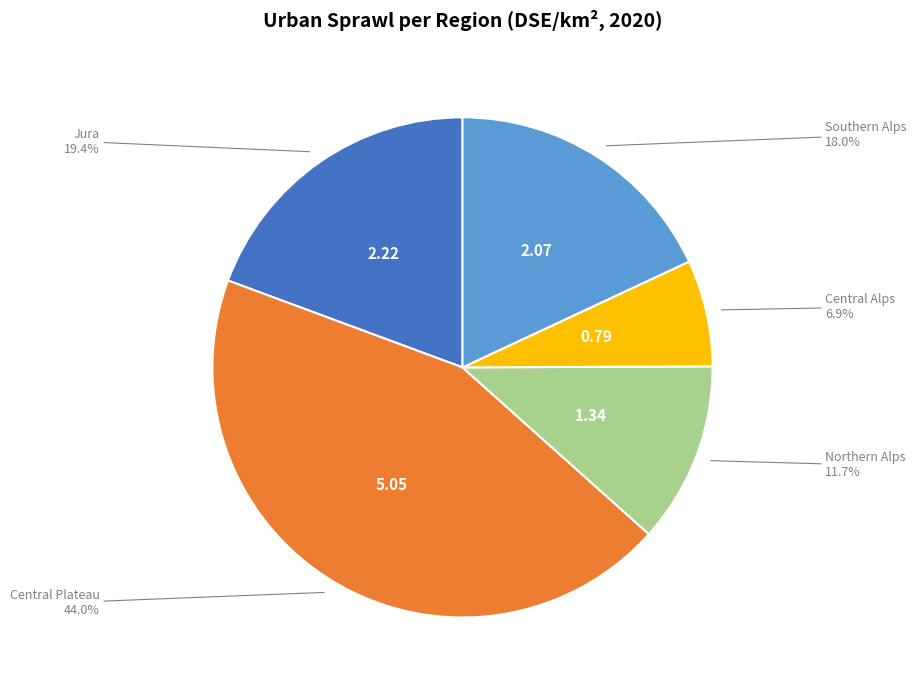

Does any single category account for the majority?

No